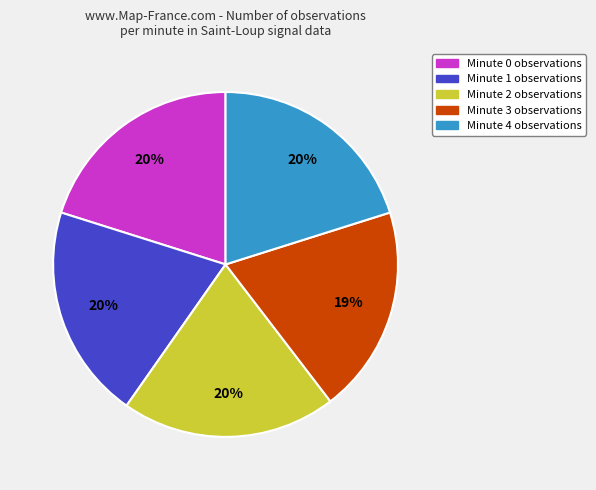

The Minute 0 observations slice represents 14% of the pie. True or false?

False